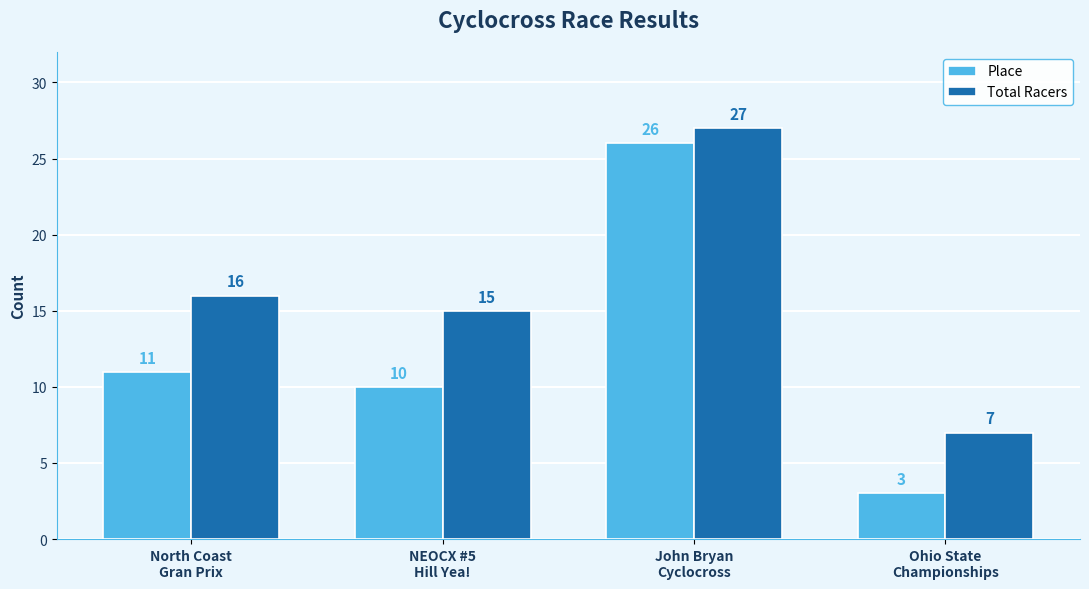

What is the difference between the Place values at North Coast
Gran Prix and John Bryan
Cyclocross?

15